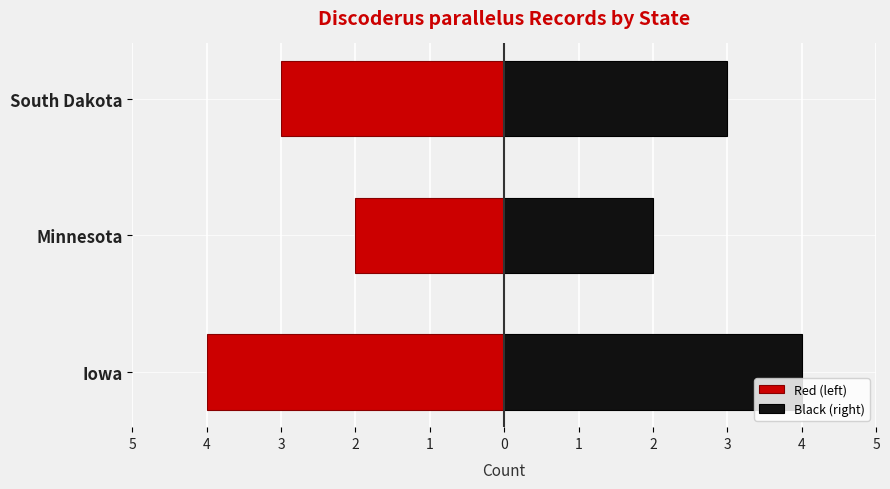

At Iowa, list the series in order from smallest to largest.

Red (left), Black (right)